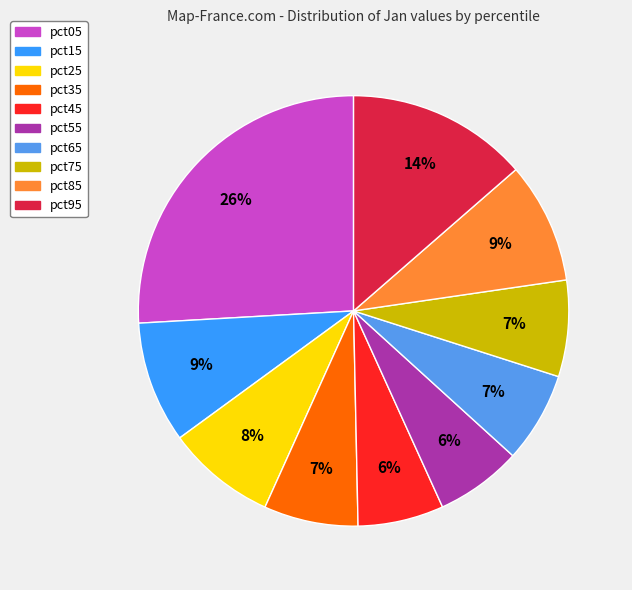

Does pct15 represent more than half of the total?

No